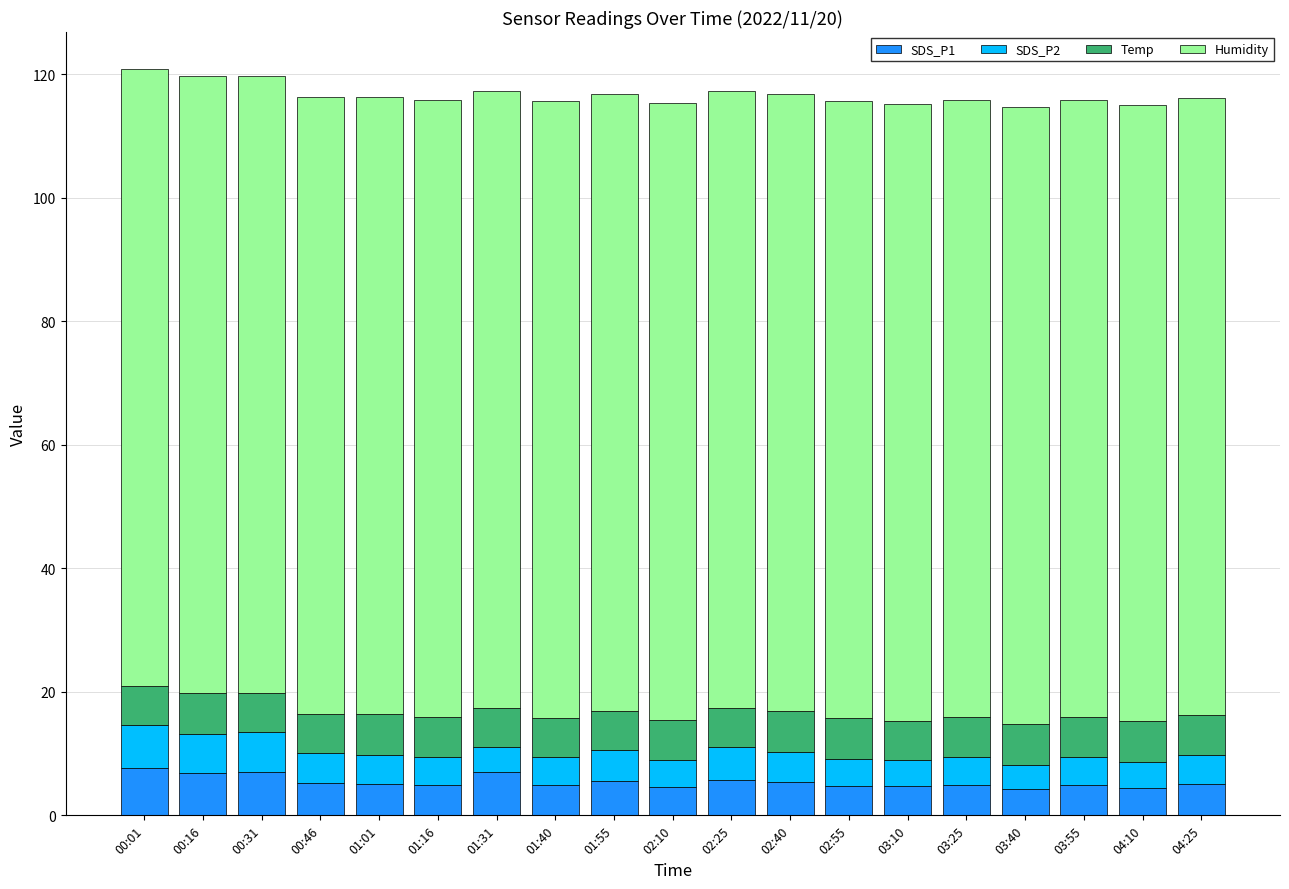

What is the total value across all series at 01:16?

115.8